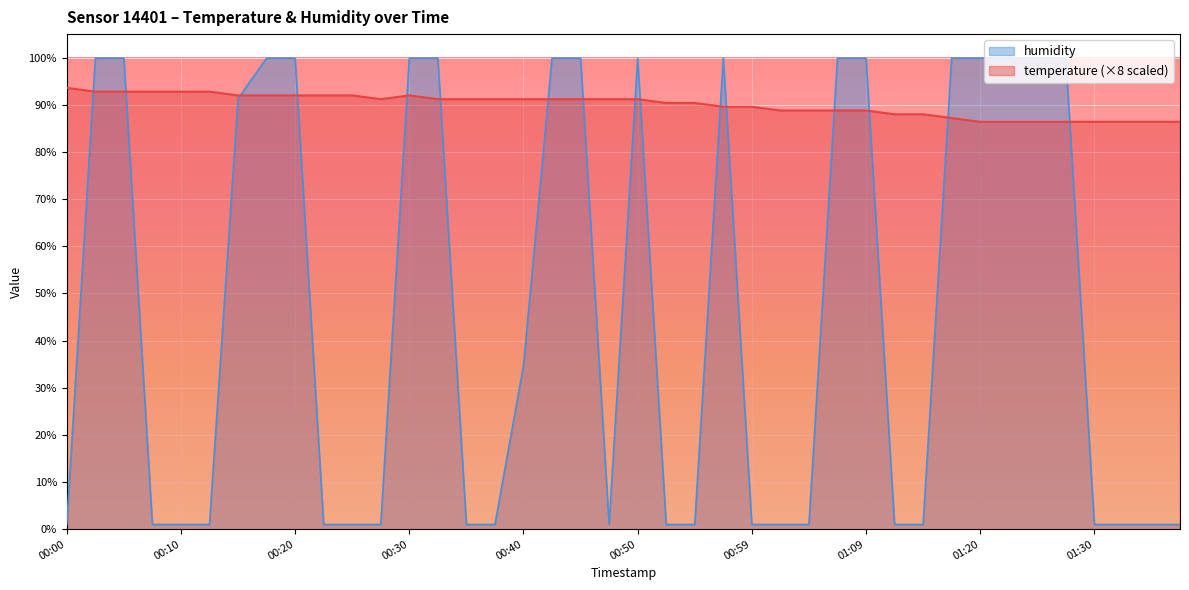

Rank the series by their maximum value, from lowest to highest.

temperature (×8 scaled), humidity